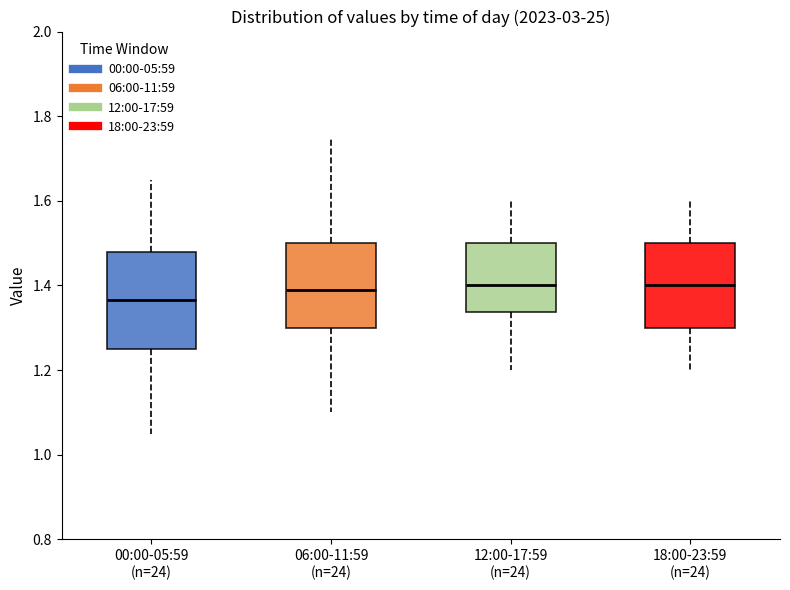

Reading left to right, transcribe this box plot: for each box, give where its median line is, the range the box spans, and where its two whiskers end, as read against the y-axis. The values are not printed on the chart, so give them approximately, as read against the axis.

00:00-05:59 (n=24): median 1.36, box 1.26 to 1.48, whiskers 1.06 to 1.66
06:00-11:59 (n=24): median 1.40, box 1.30 to 1.50, whiskers 1.10 to 1.76
12:00-17:59 (n=24): median 1.40, box 1.34 to 1.50, whiskers 1.20 to 1.60
18:00-23:59 (n=24): median 1.40, box 1.30 to 1.50, whiskers 1.20 to 1.60